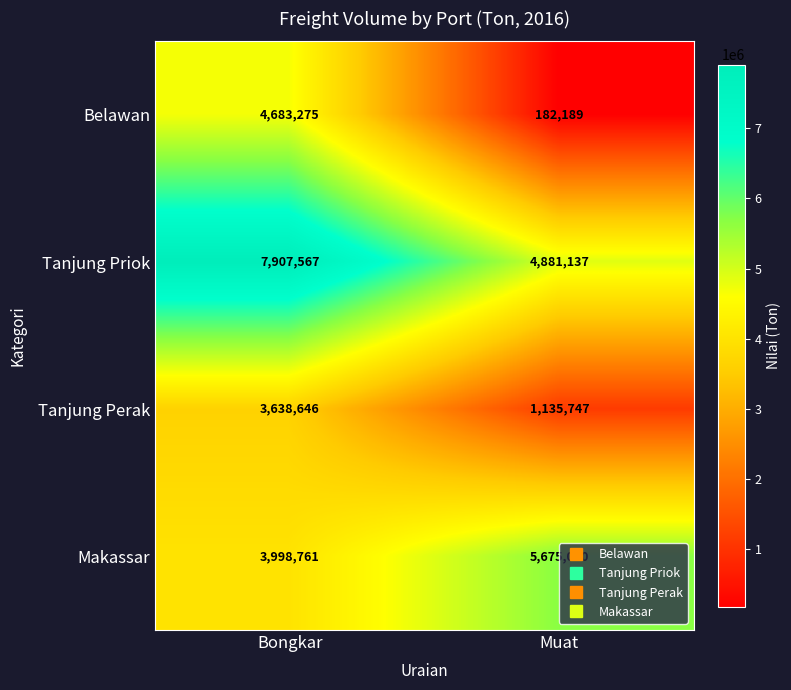

At which category is the sum across all series the highest?

Bongkar